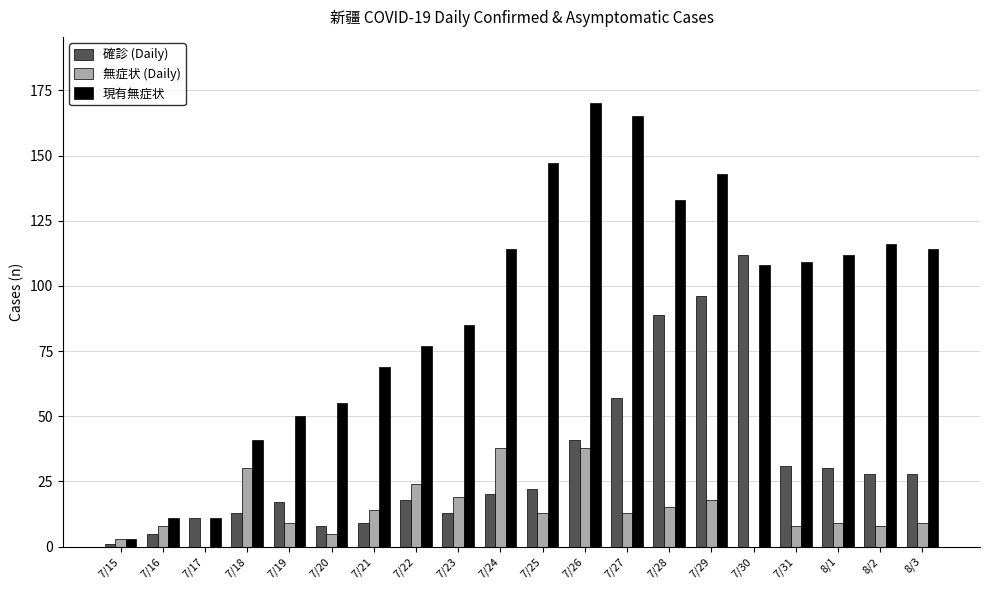

The 無症状 (Daily) series shows 26 at 7/29. True or false?

False